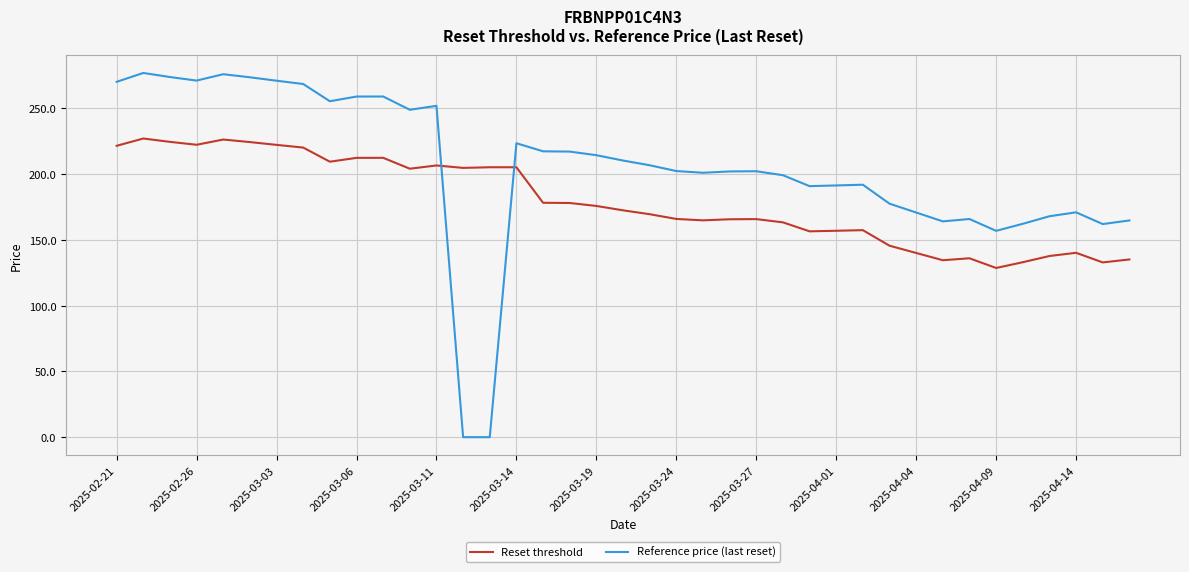

How many lines are shown in the chart?

2